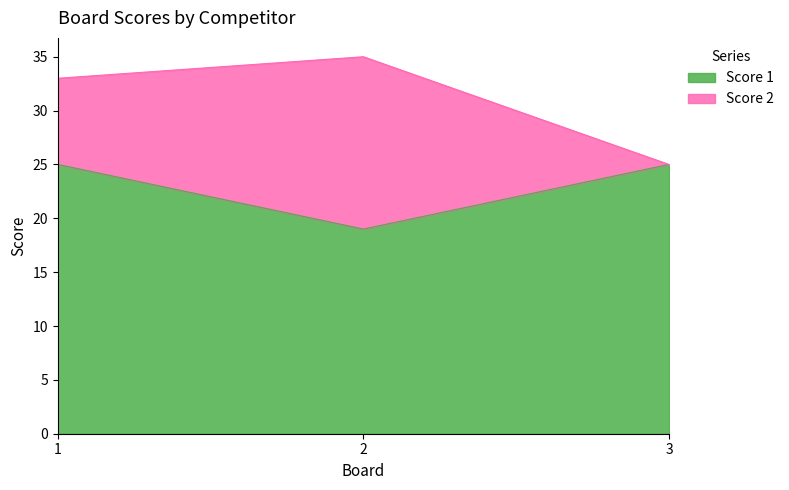

How many lines are shown in the chart?

2